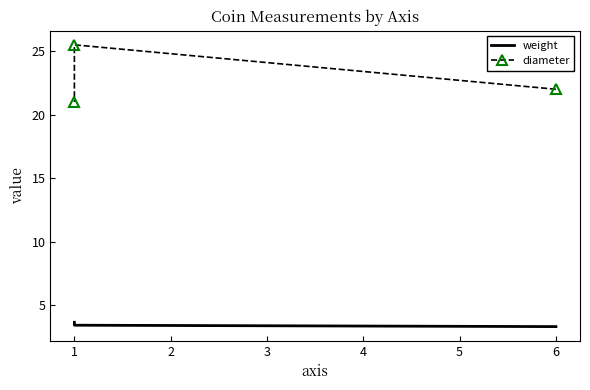

What is the smallest value displayed?

3.3